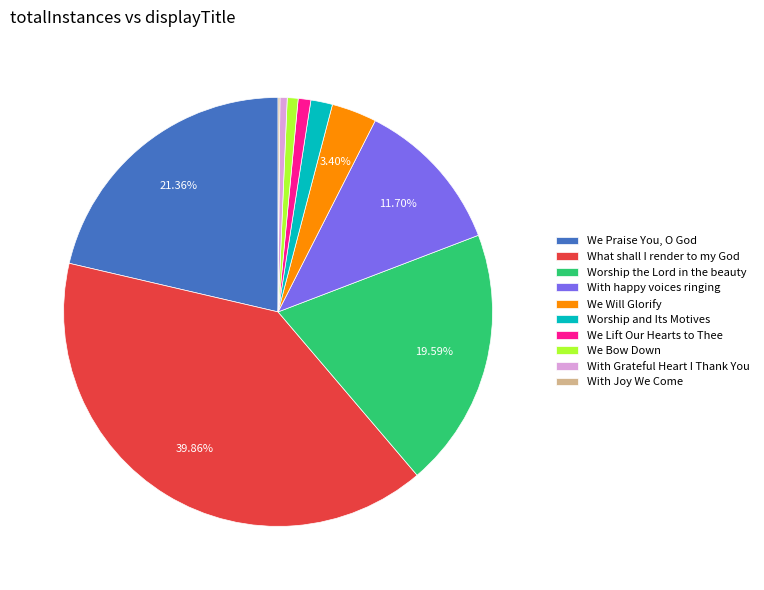

Between We Will Glorify and We Praise You, O God, which is larger?

We Praise You, O God